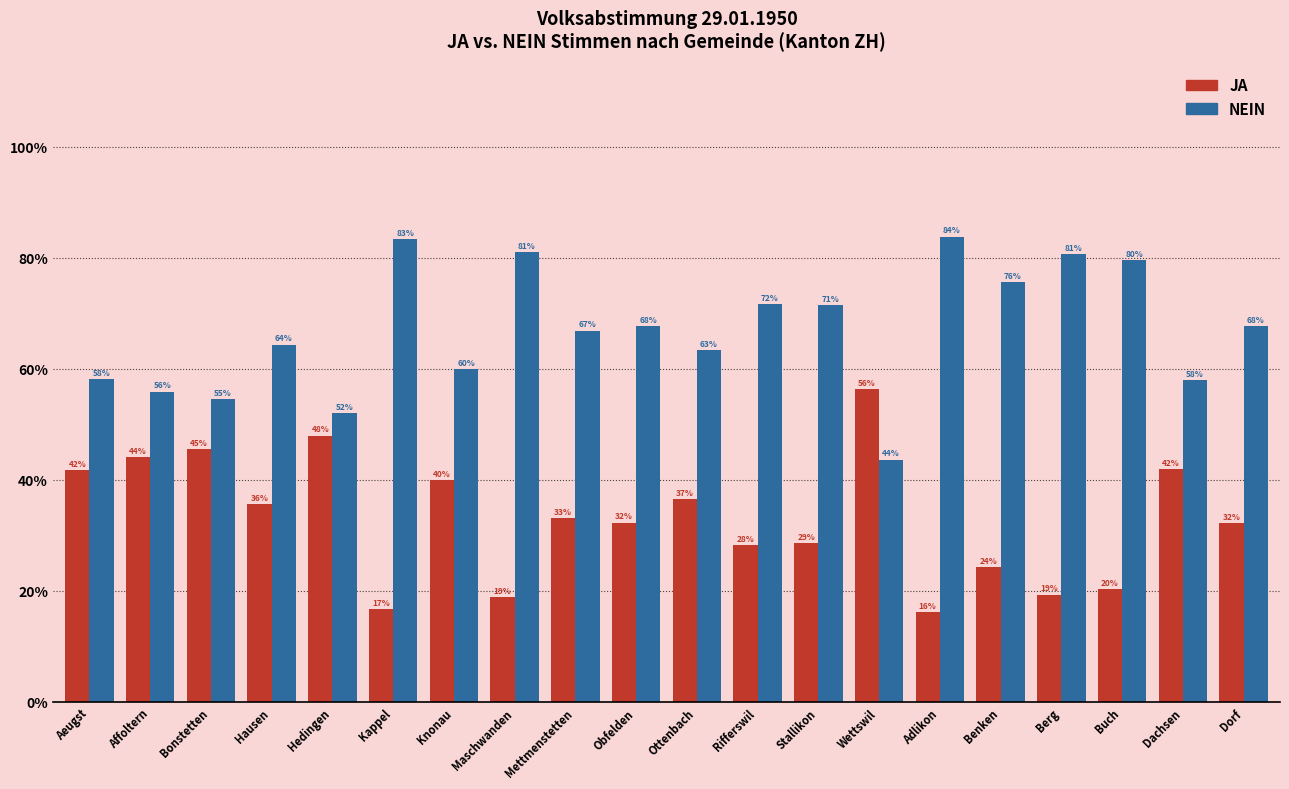

Rank the series at Aeugst from highest to lowest value.

NEIN, JA